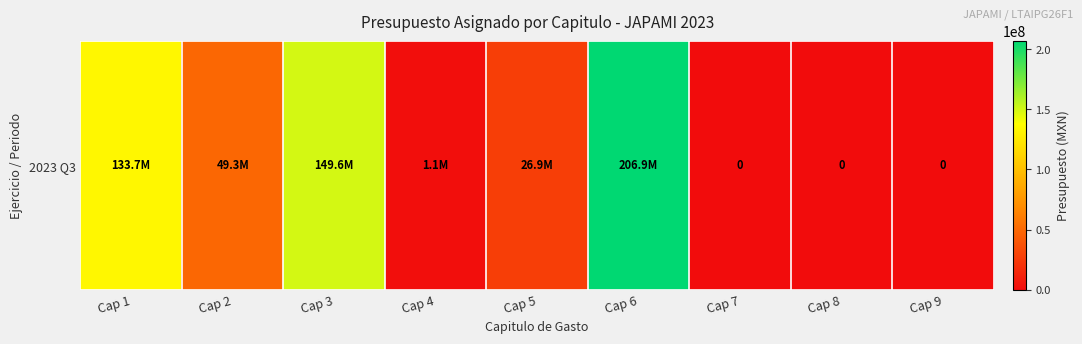

What is the difference between the second highest and second lowest values?

149627170.3